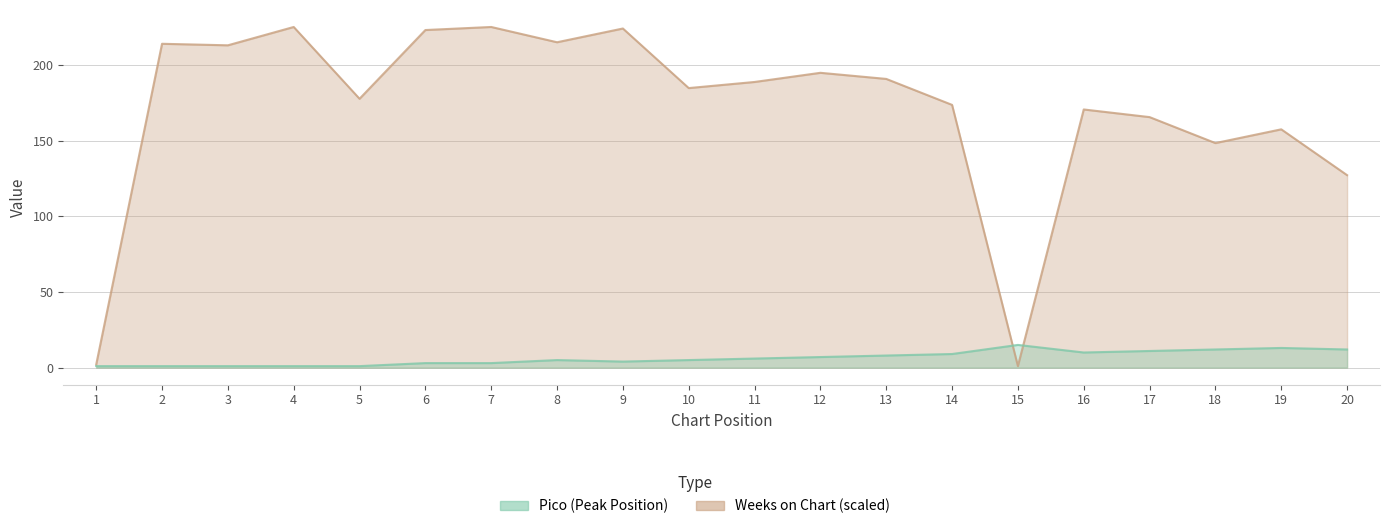

Is it true that Weeks on Chart equals 194.7 at 12?

True